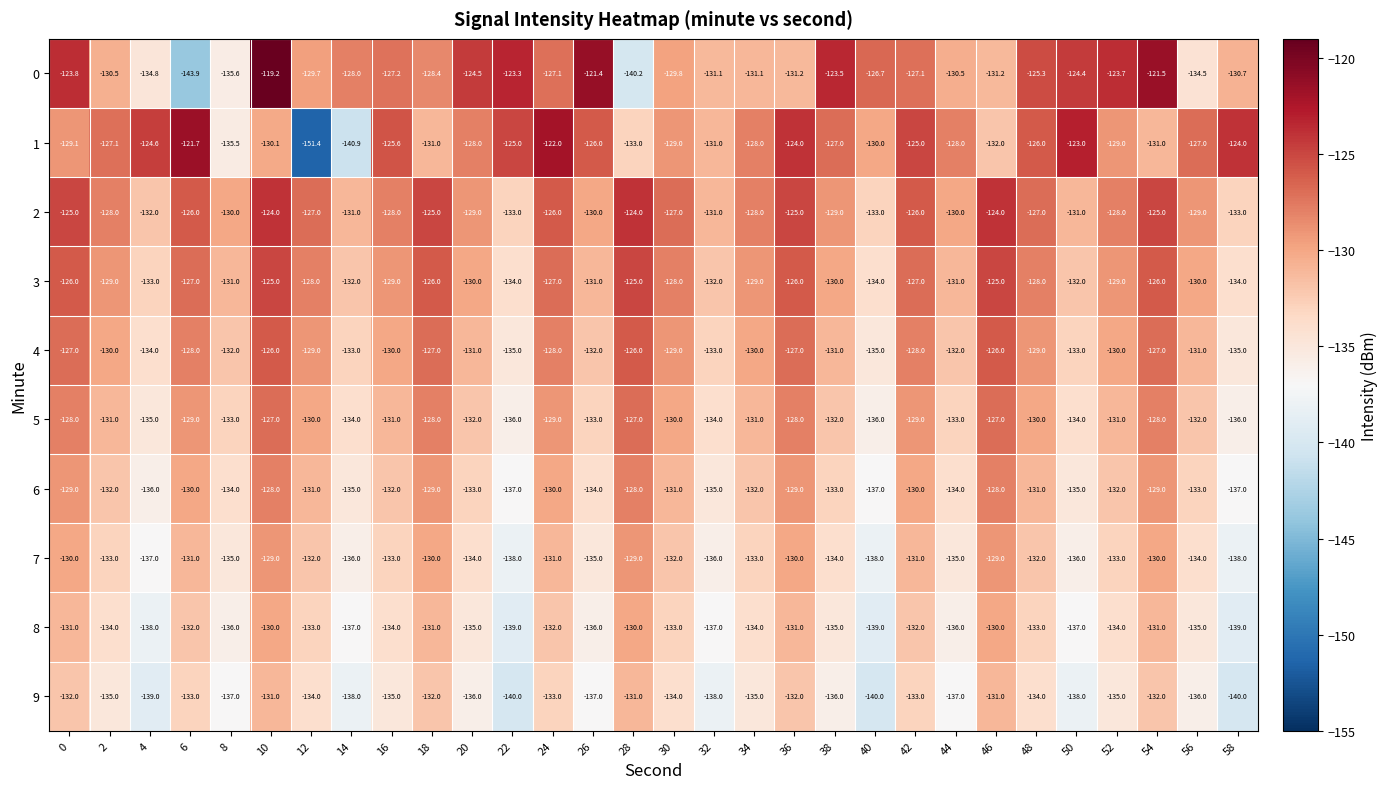

What is the spread (max minus min) of values at 54?

10.5